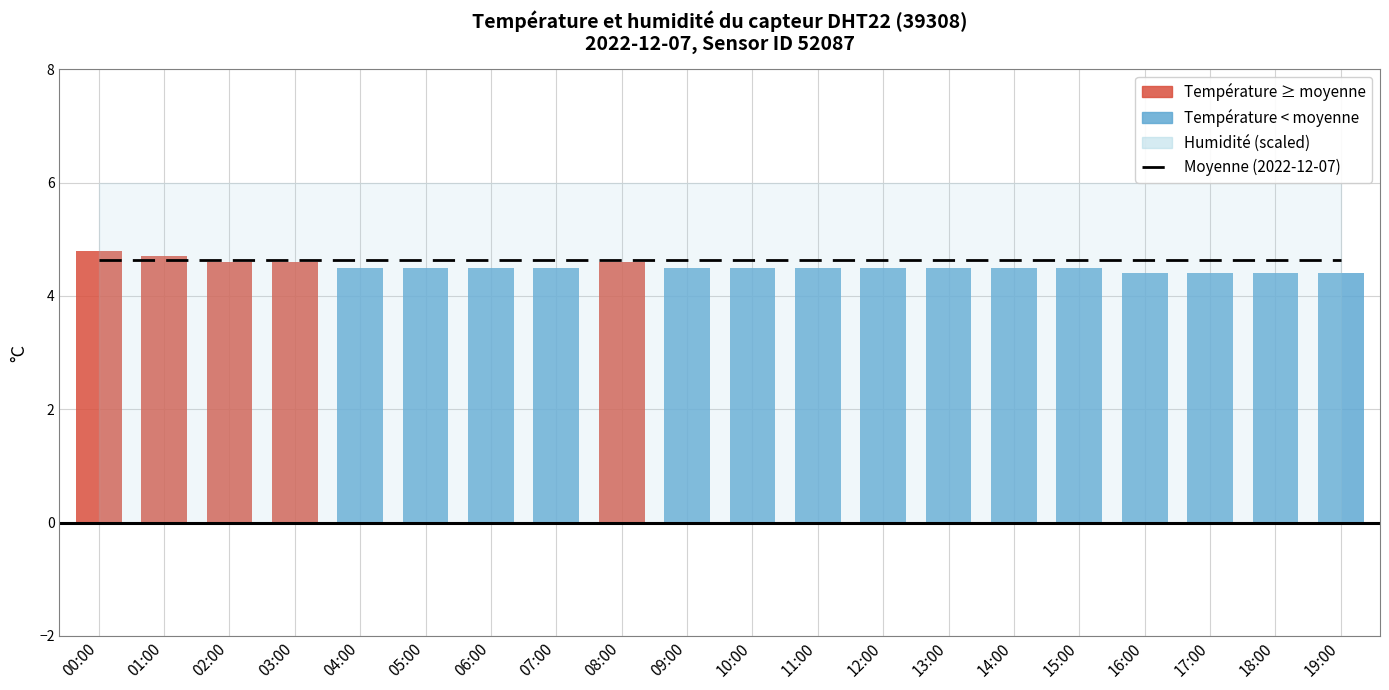

Between 00:00 and 17:00, which series saw the biggest shift?

temperature